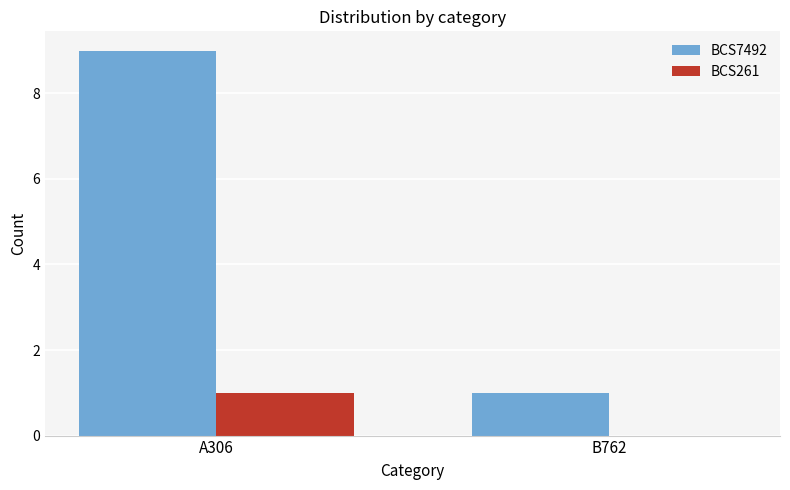

Reading left to right, list all the values displayed in this chart.

BCS7492: 9	1
BCS261: 1	0